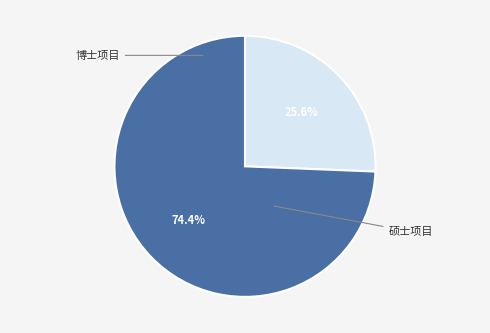

What is the change in value from 博士项目 to 硕士项目?

+19